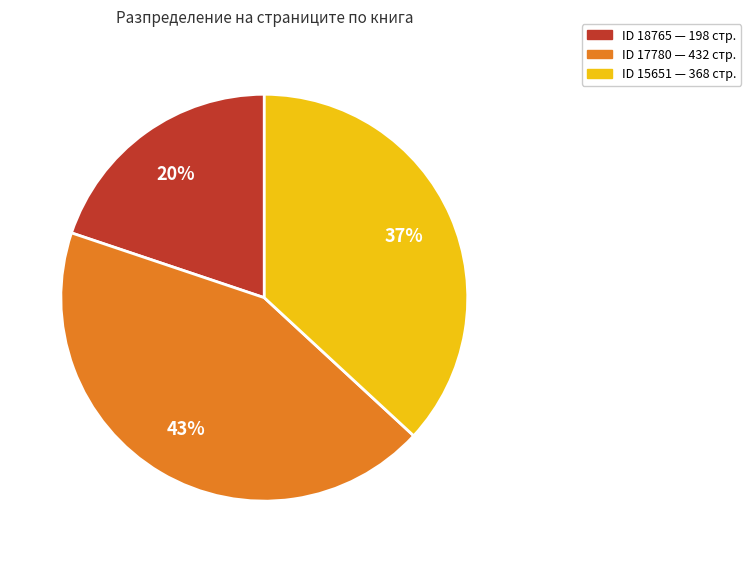

Rank the categories by value from highest to lowest.

ID 17780 — 432 стр., ID 15651 — 368 стр., ID 18765 — 198 стр.